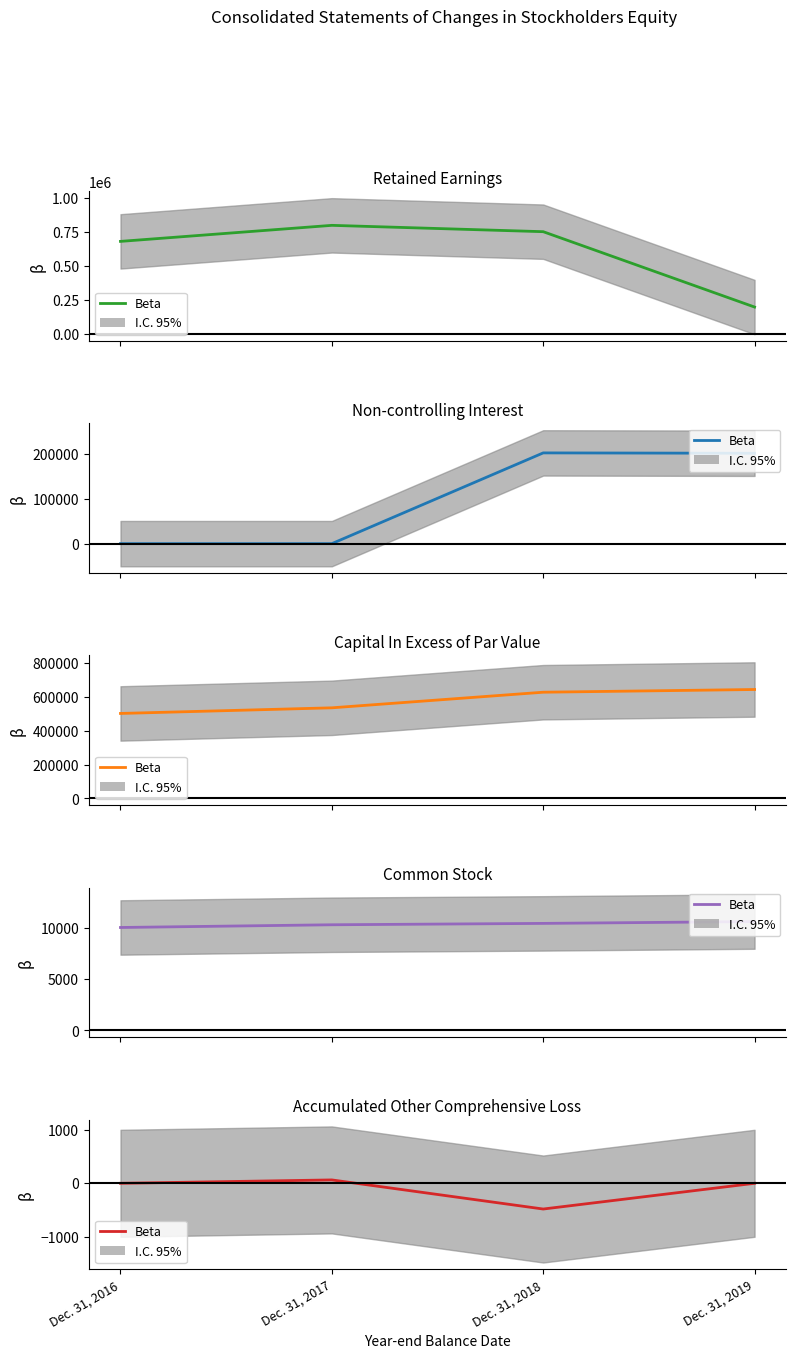

Rank the categories by value from highest to lowest.

Dec. 31, 2017, Dec. 31, 2016, Dec. 31, 2019, Dec. 31, 2018